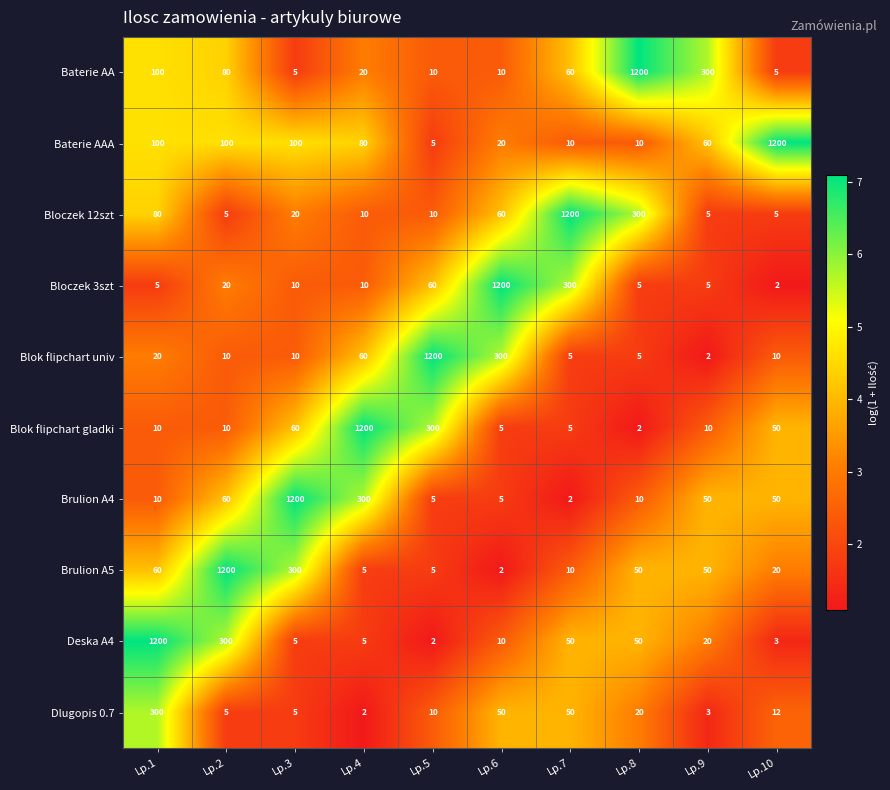

Between Lp.2 and Lp.8, which series saw the biggest shift?

Brulion A5